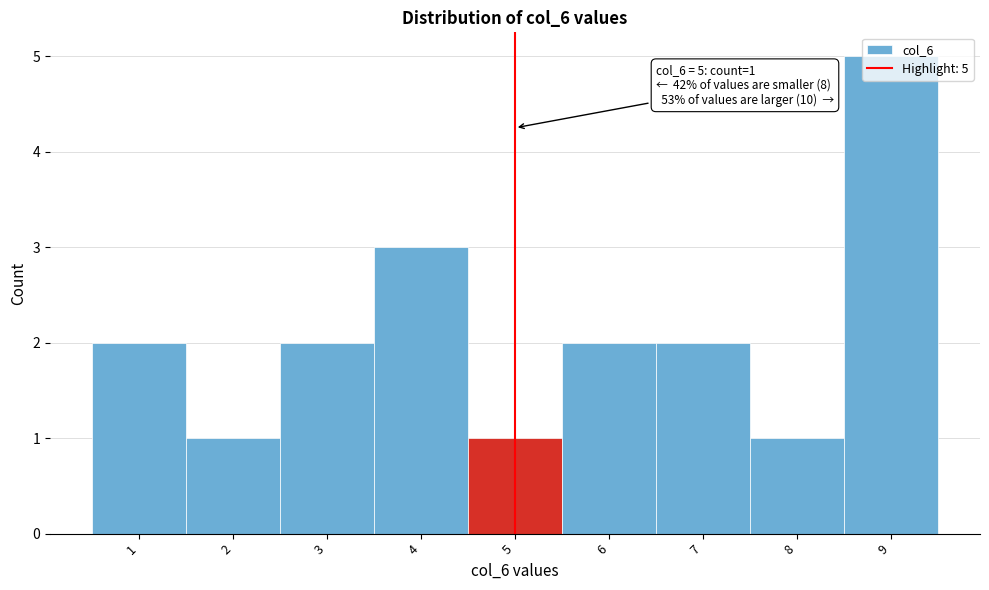

Over which range of the x-axis is the bar tallest?

8.5 to 9.5